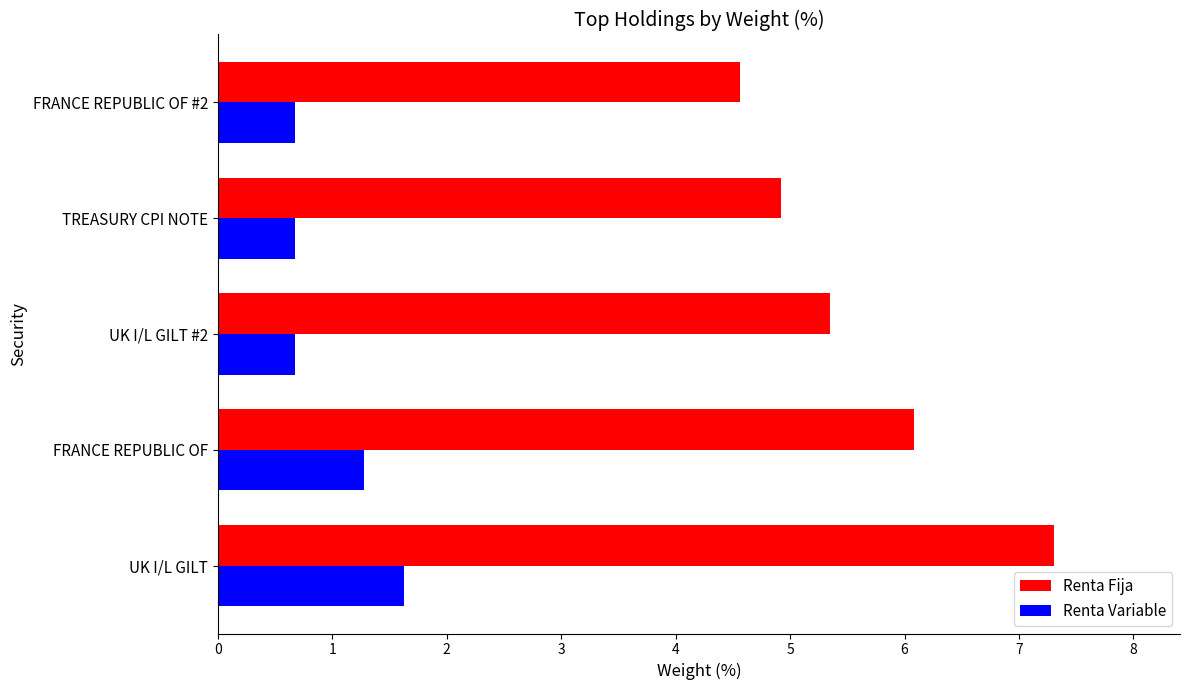

What is the sum of all Renta Fija values?

28.2